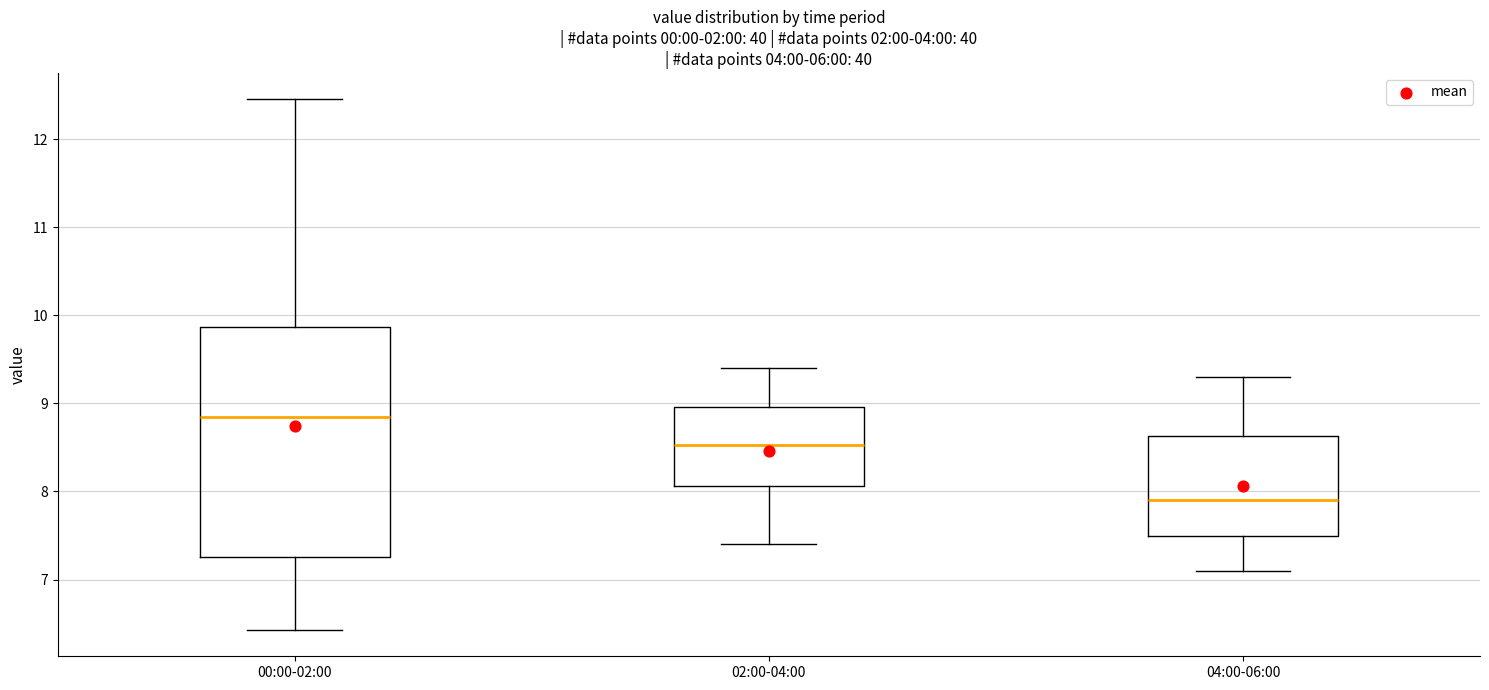

Reading left to right, transcribe this box plot: for each box, give where its median line is, the range the box spans, and where its two whiskers end, as read against the y-axis. The values are not printed on the chart, so give them approximately, as read against the axis.

00:00-02:00: median 8.9, box 7.3 to 9.9, whiskers 6.4 to 12.5
02:00-04:00: median 8.5, box 8.1 to 9.0, whiskers 7.4 to 9.4
04:00-06:00: median 7.9, box 7.5 to 8.6, whiskers 7.1 to 9.3